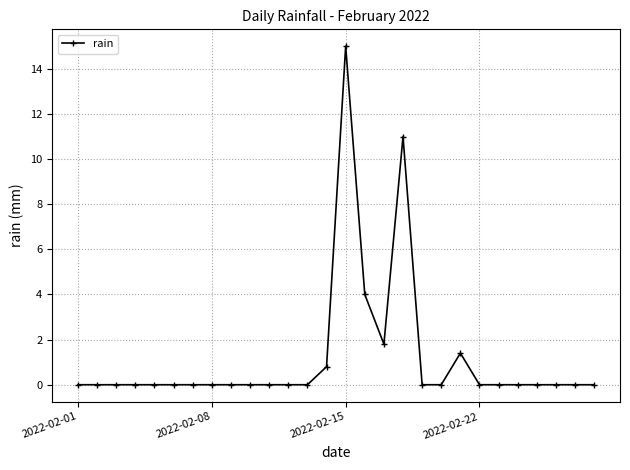

Count the number of categories in the chart.

28